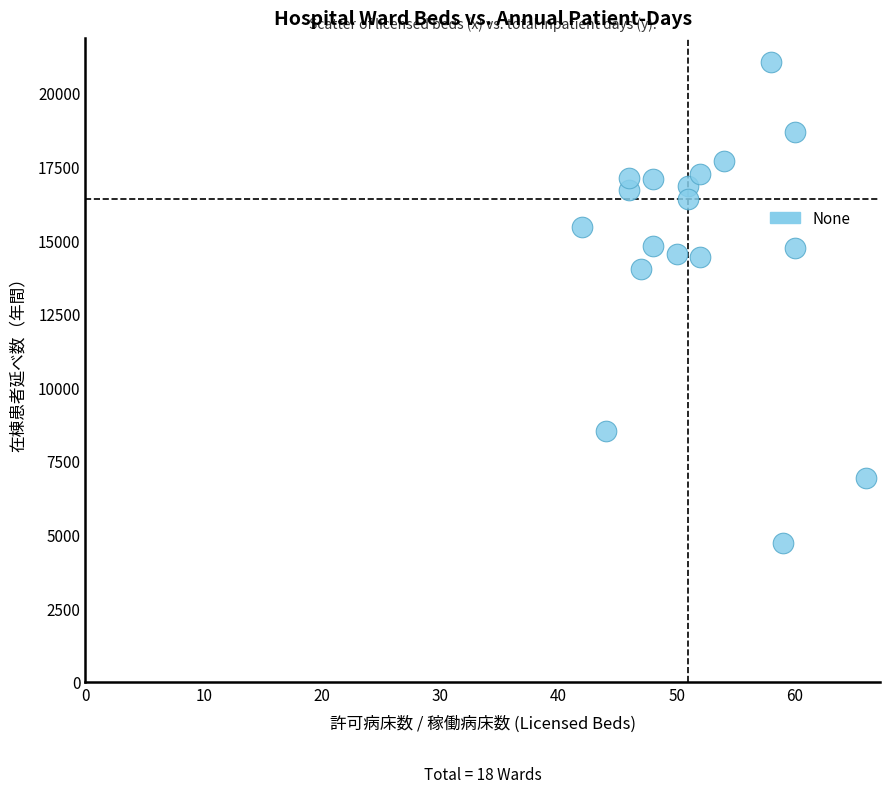

What Y value in the scatter plot is closest to 12889?

14022